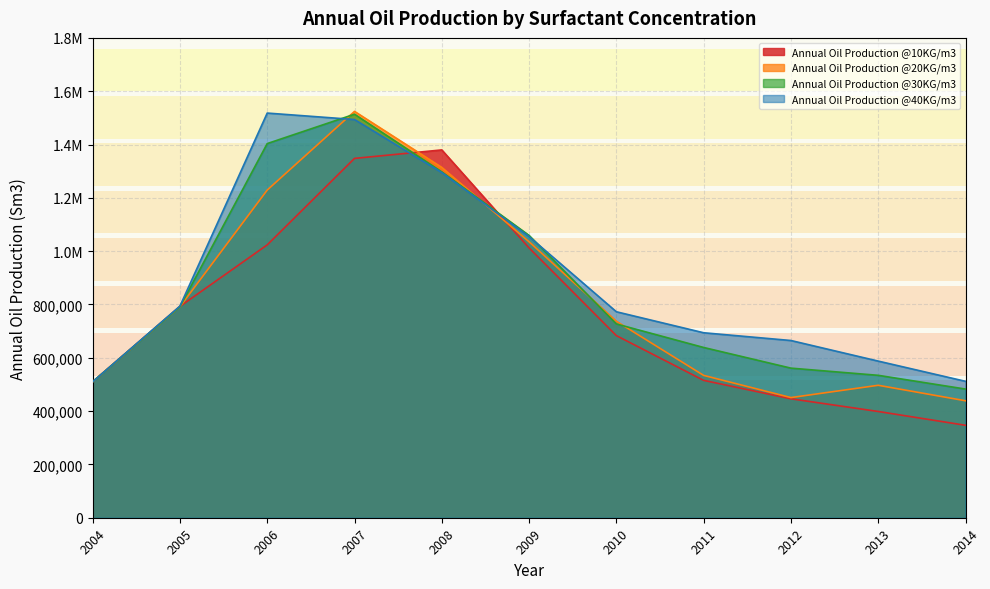

True or false: Annual Oil Production @10KG/m3 has a value of 153603.8 at 2013.

False